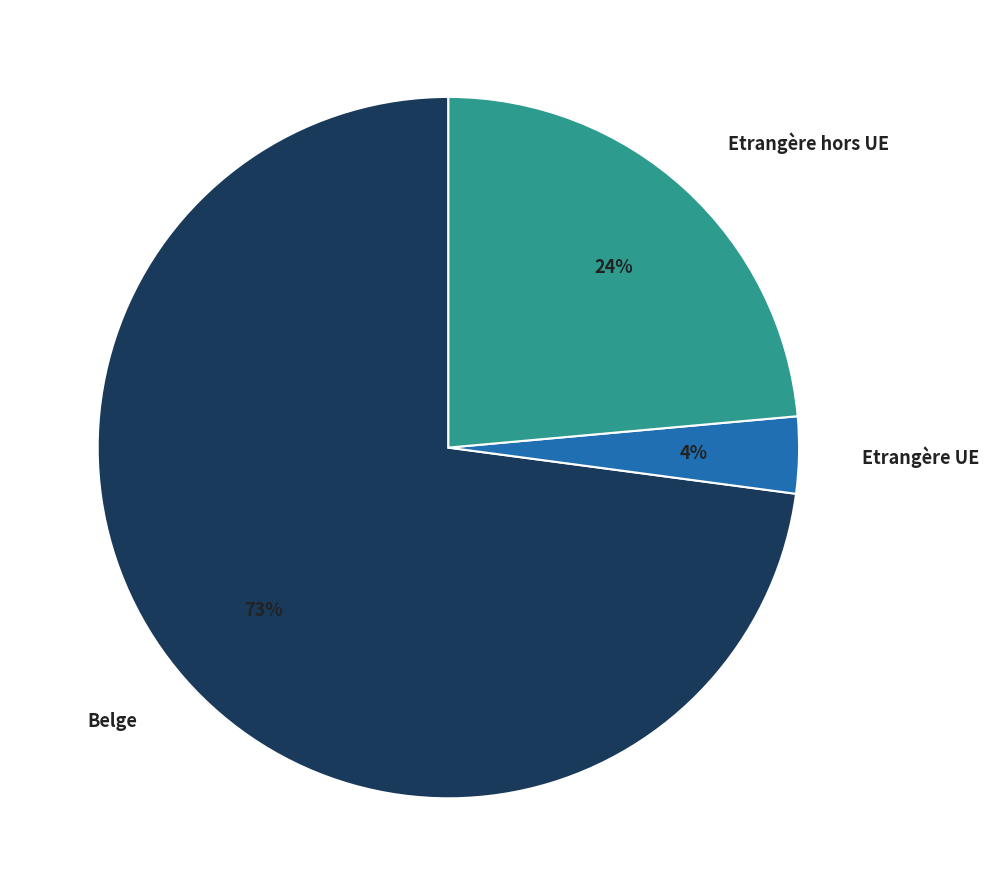

Which slice is the largest?

Belge